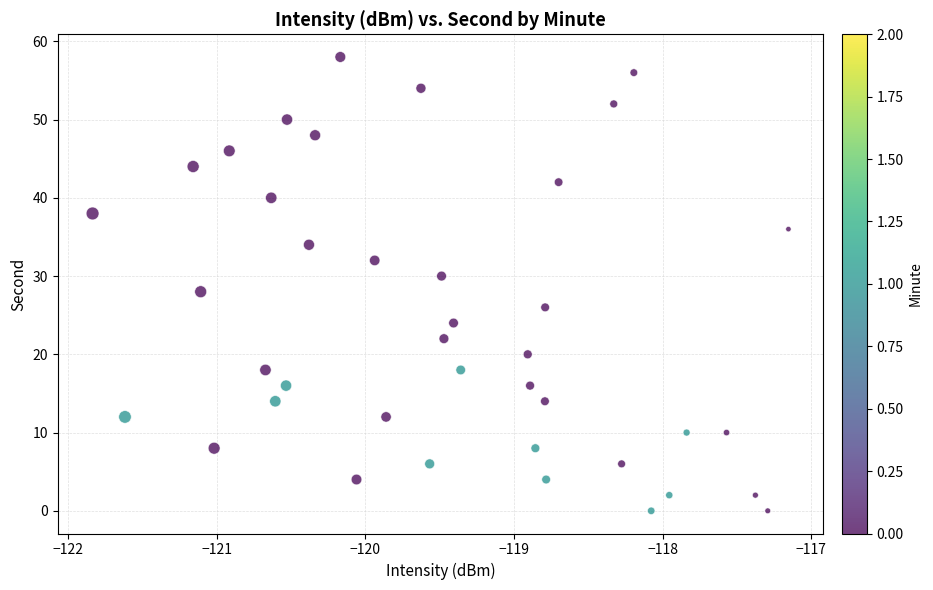

What is the range of Y values (max minus min)?

58